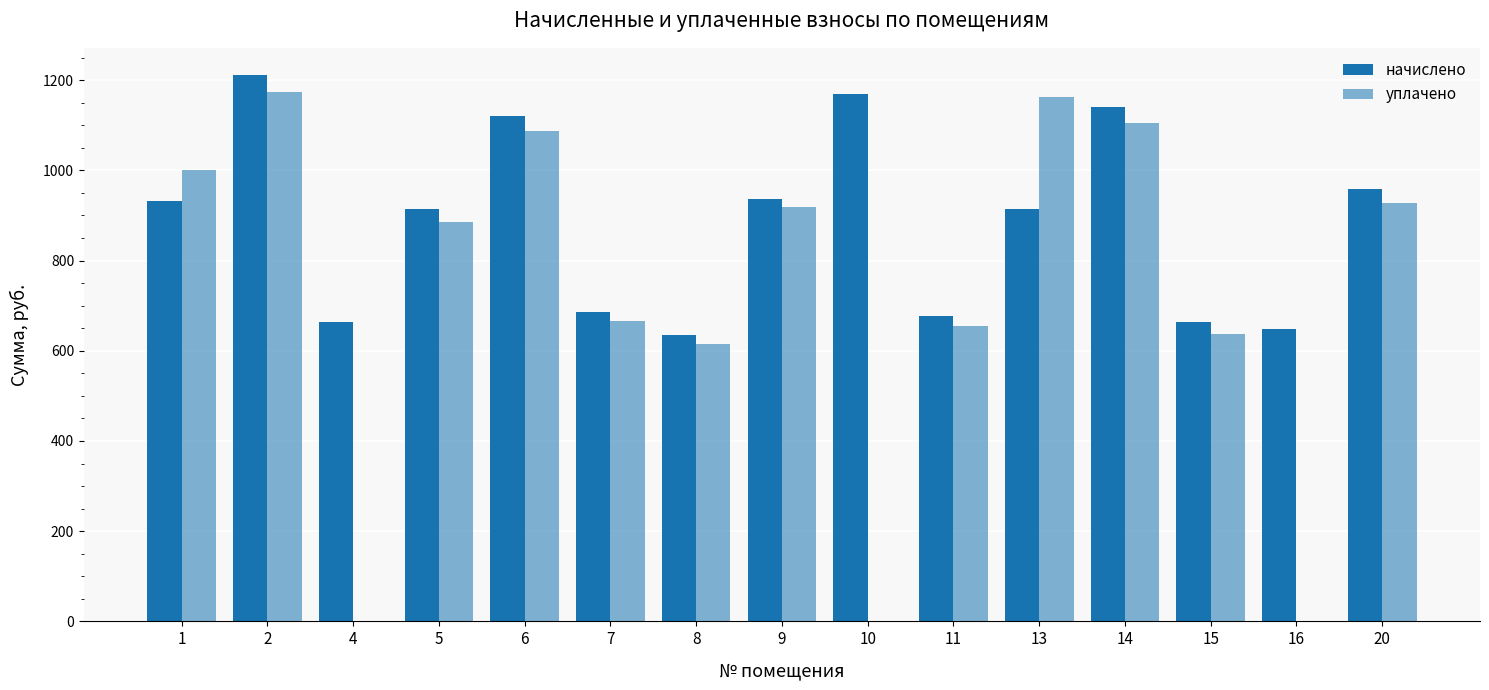

Reading left to right, list all the values displayed in this chart.

начислено: 1=931.4	2=1211.1	4=662.8	5=913.8	6=1120.8	7=687.0	8=634.2	9=935.9	10=1169.2	11=676.0	13=913.8	14=1140.6	15=662.8	16=647.4	20=957.9
уплачено: 1=1000.0	2=1173.7	4=0.0	5=885.6	6=1086.2	7=665.8	8=614.6	9=918.3	10=0.0	11=655.1	13=1162.0	14=1105.4	15=637.2	16=0.0	20=928.3